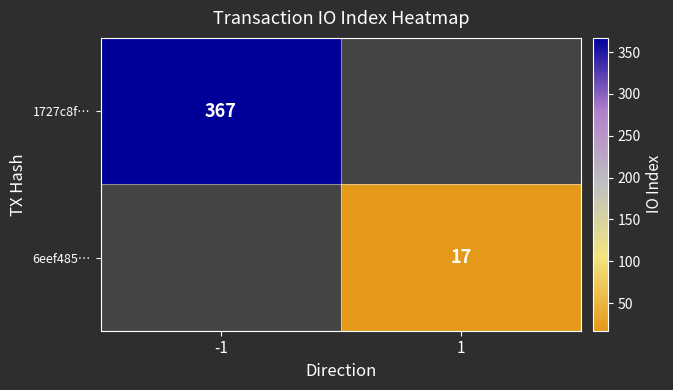

The value of 1727c8f… at -1 is 367. True or false?

True